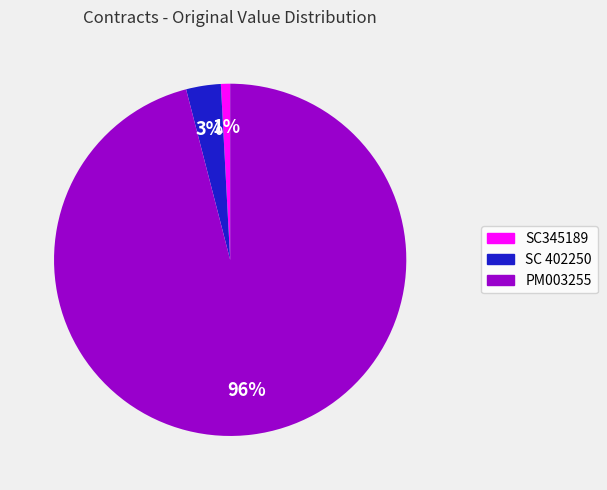

Does any single category account for the majority?

Yes